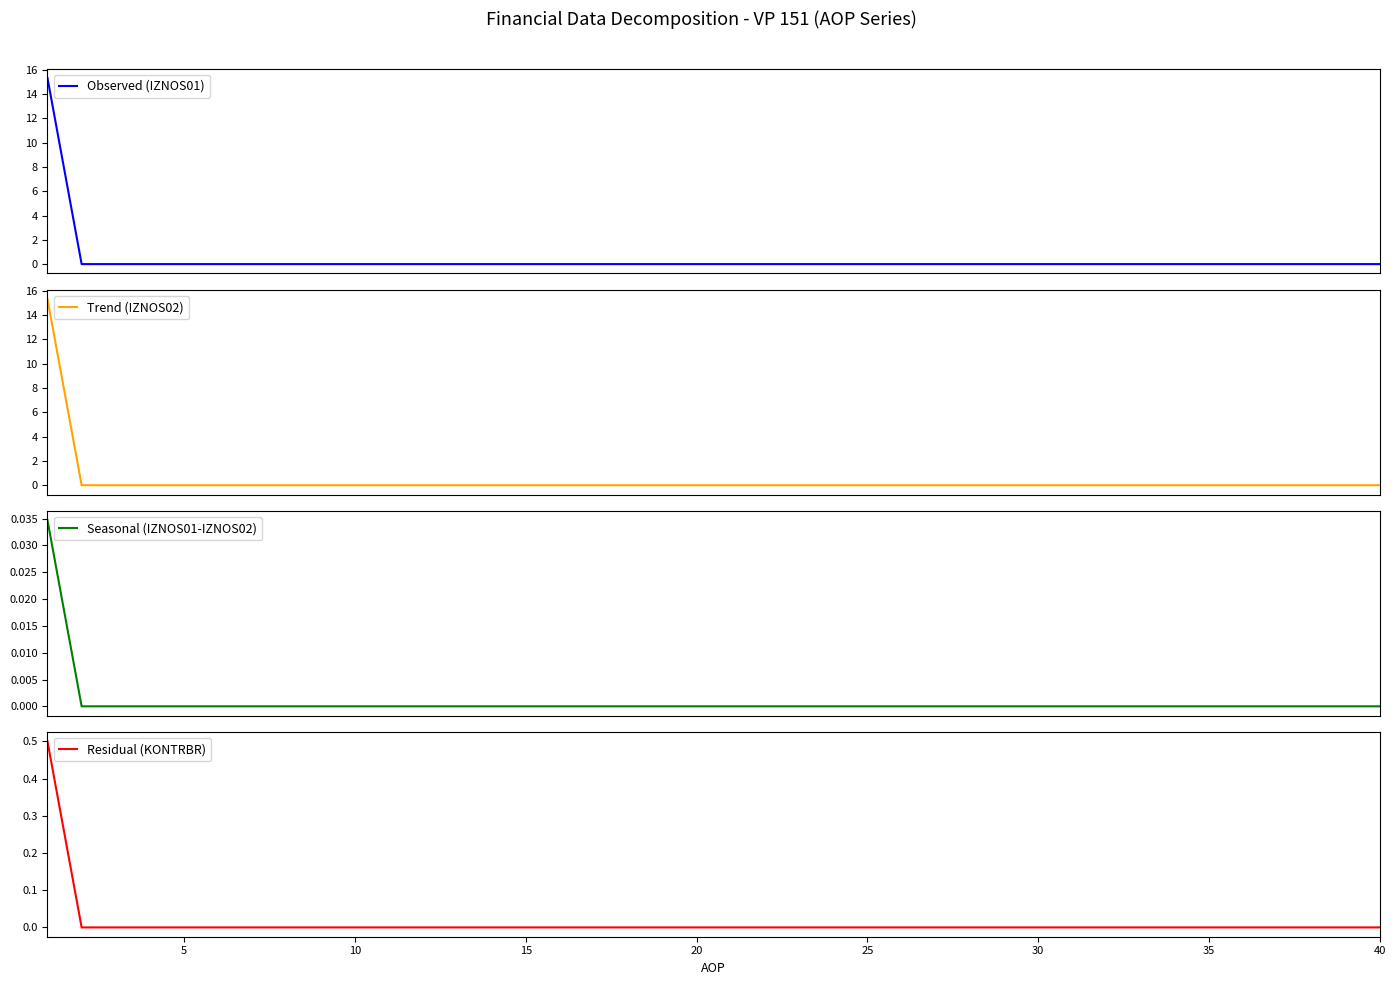

True or false: Seasonal (IZNOS01-IZNOS02) and Residual (KONTRBR) cross at least once.

False